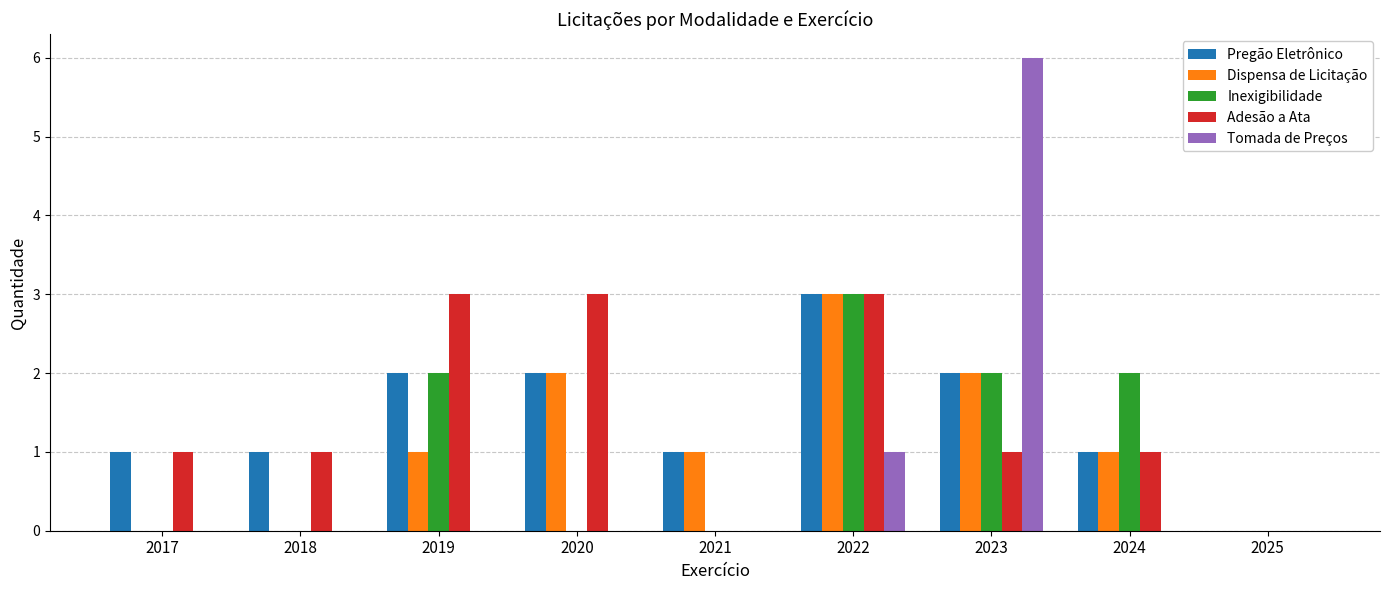

Which series has the largest range (max minus min)?

Tomada de Preços